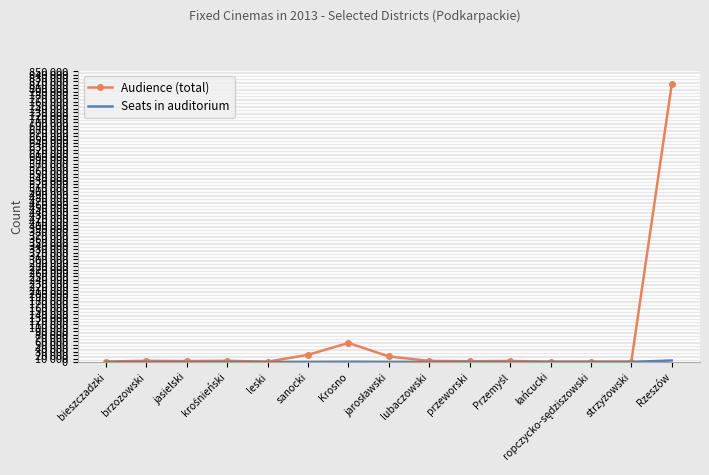

True or false: Audience (total) has more than 2 points higher than both neighbors.

True